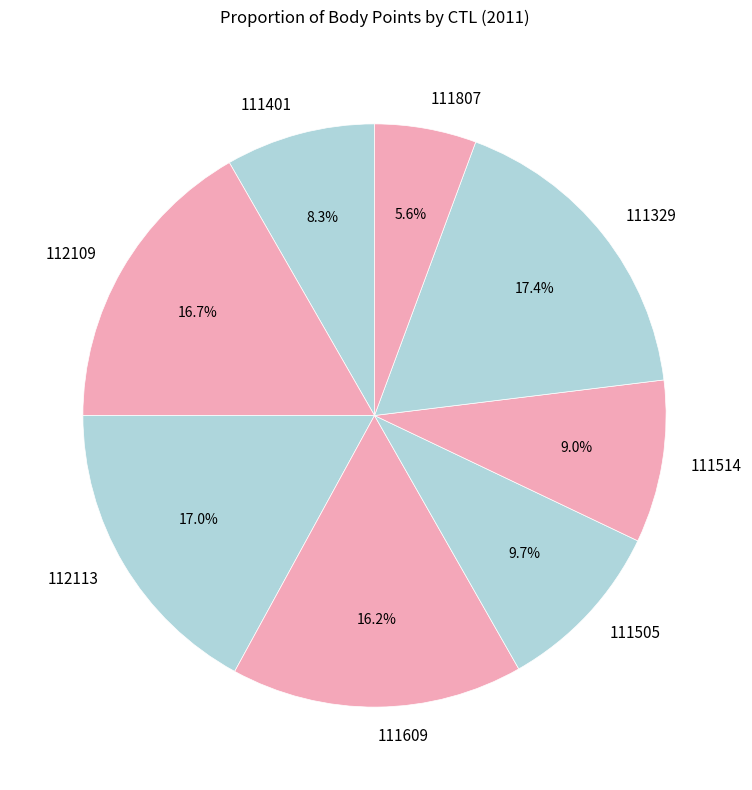

How many slices are in this pie chart?

8